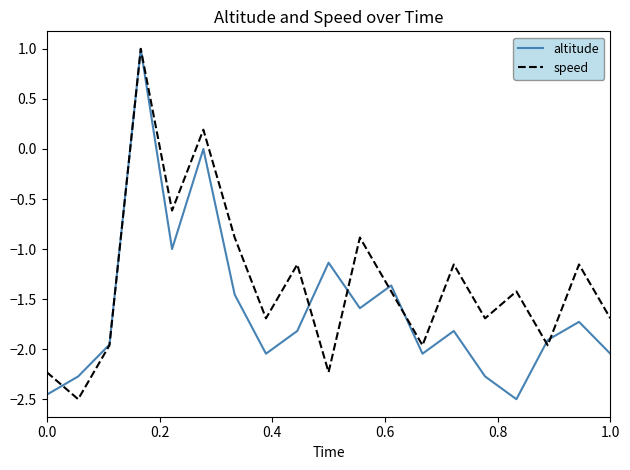

Which series has the largest total across all categories?

speed